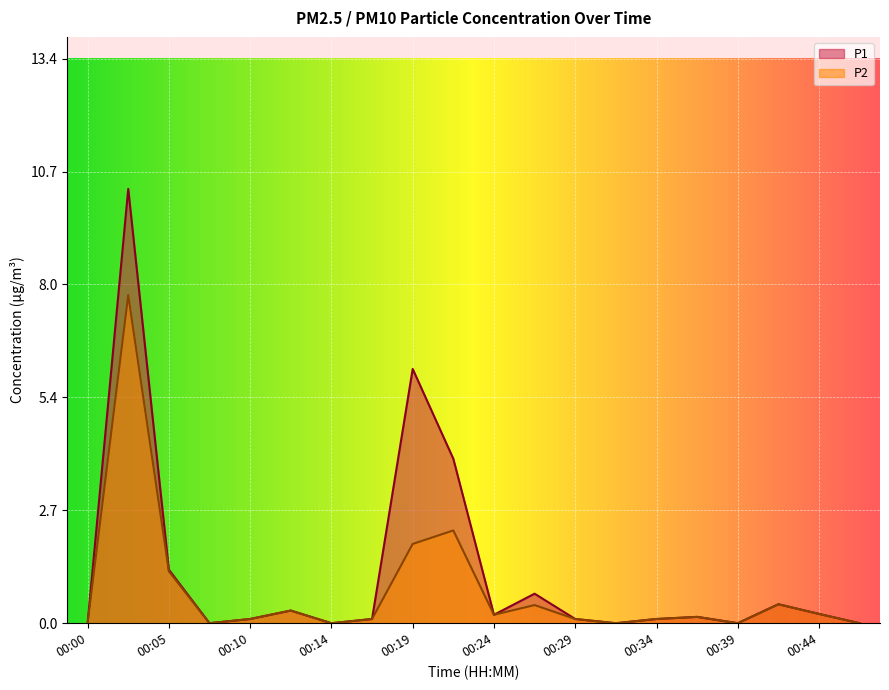

True or false: P2 and P1 intersect in this chart.

False